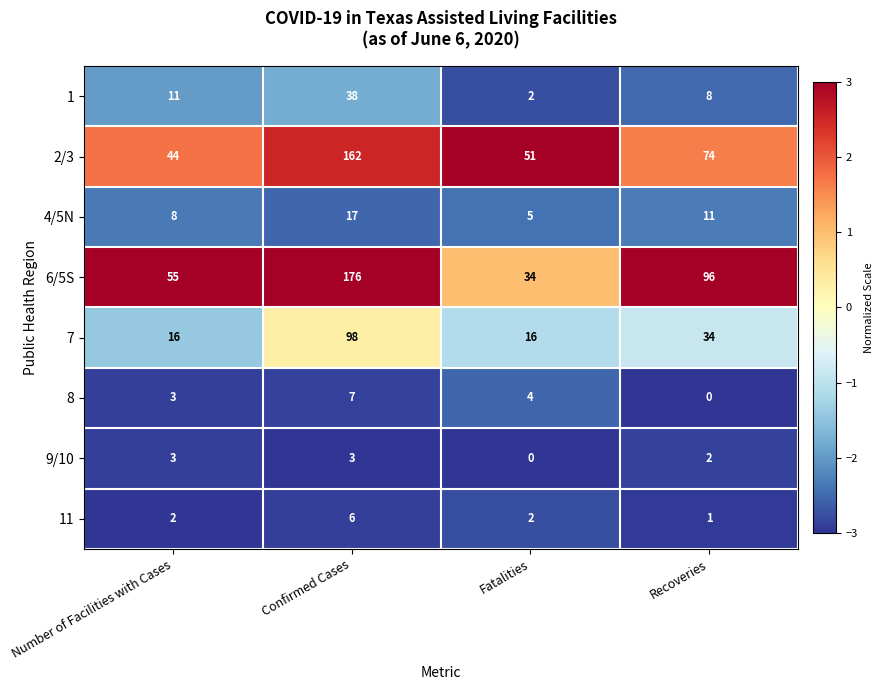

Count the 8 values in the range 3 to 7.

3